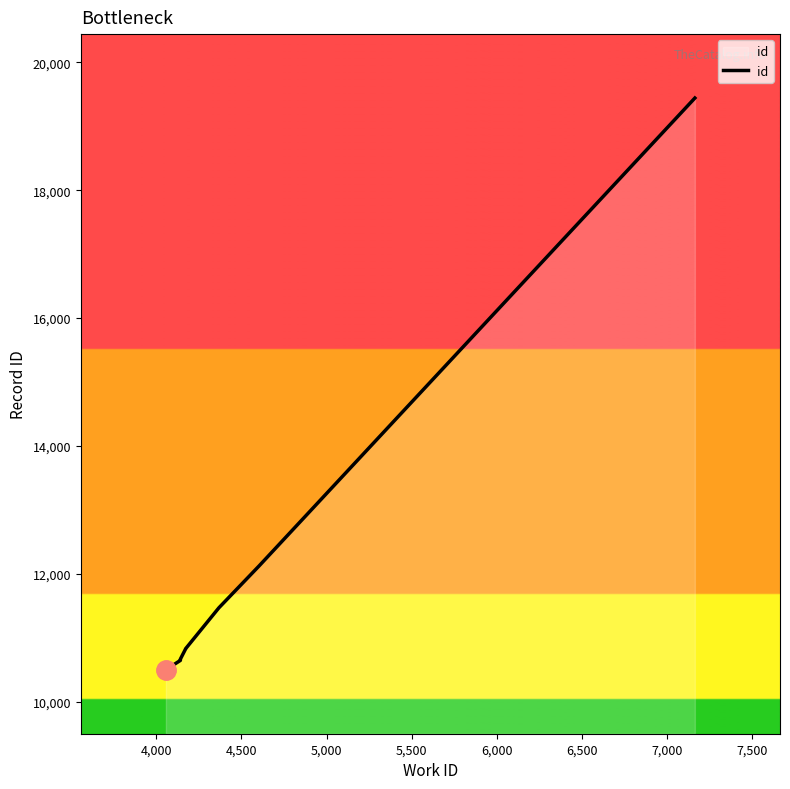

Does the chart display data point markers on the line(s)?

No